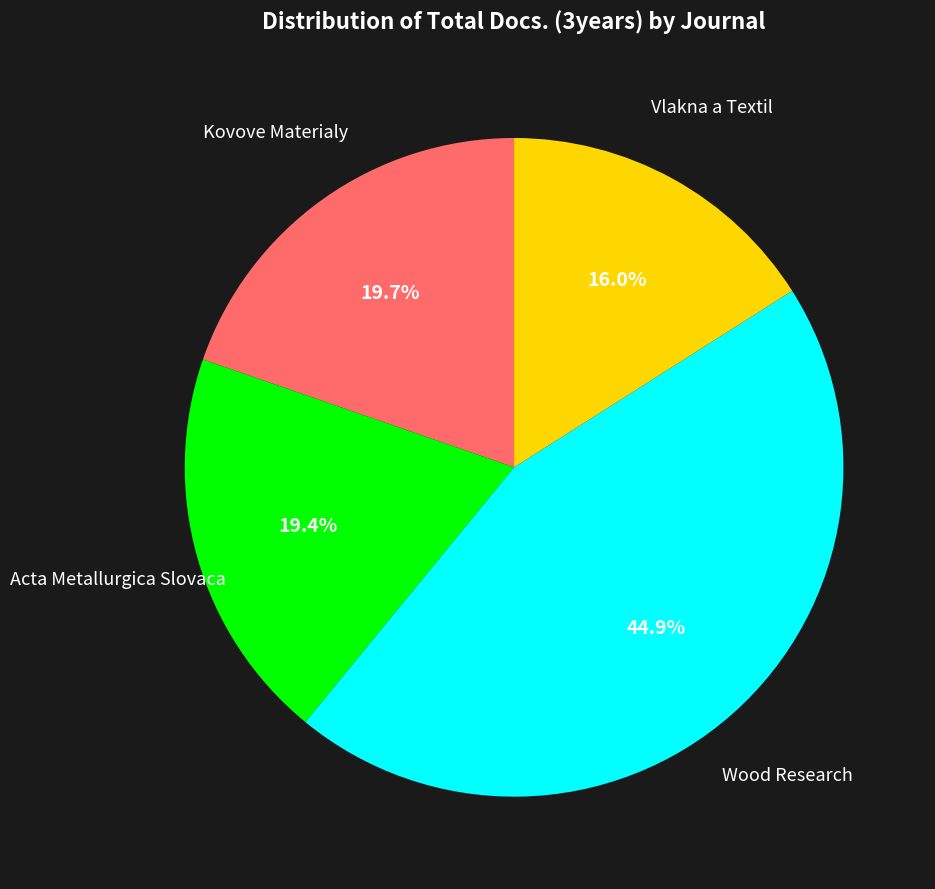

Which has a higher value, Wood Research or Acta Metallurgica Slovaca?

Wood Research